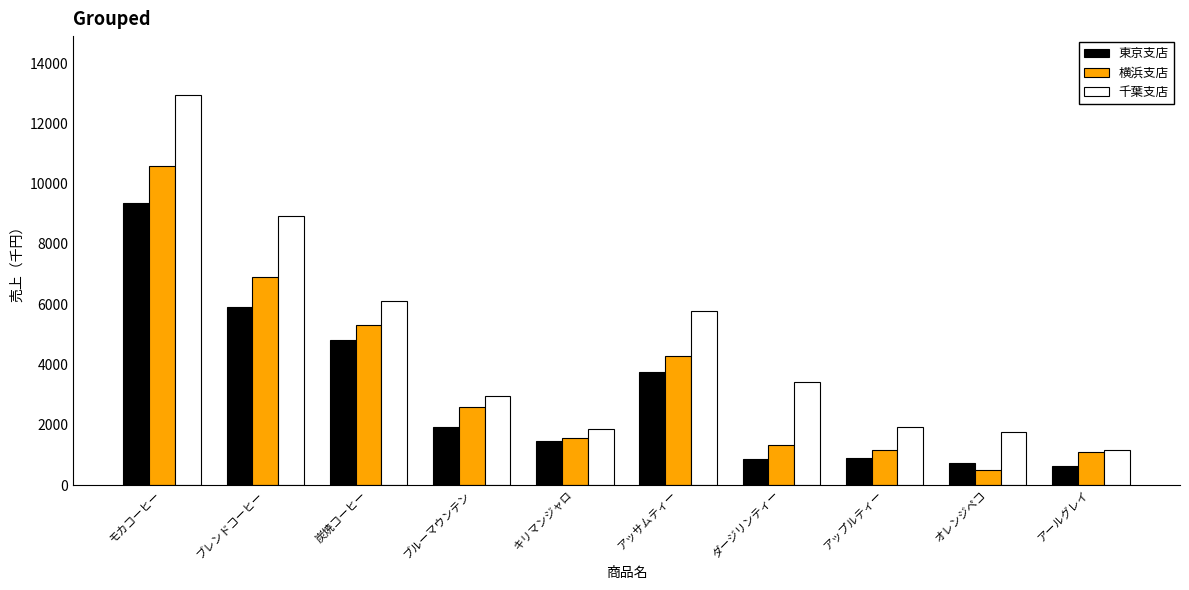

Which series has the largest total across all categories?

千葉支店